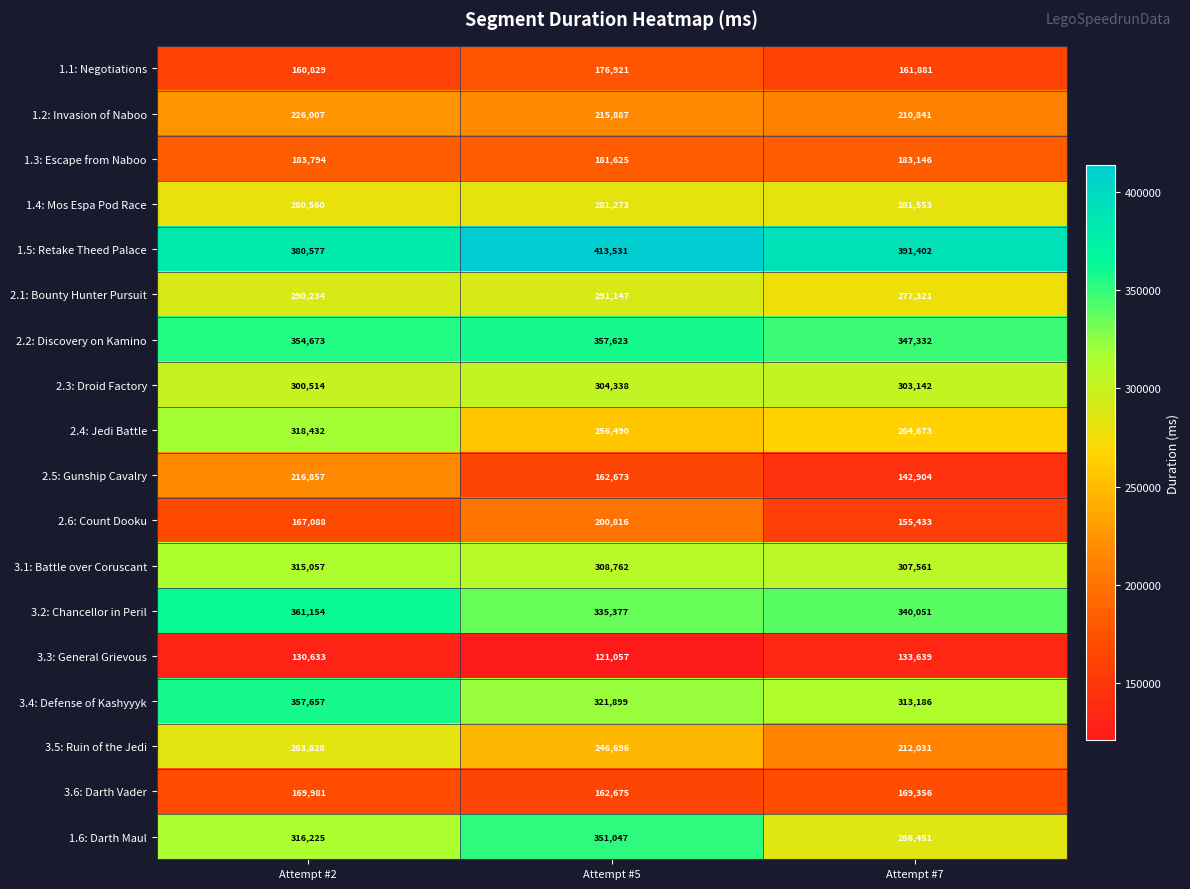

At how many categories does at least one series exceed 145462?

3